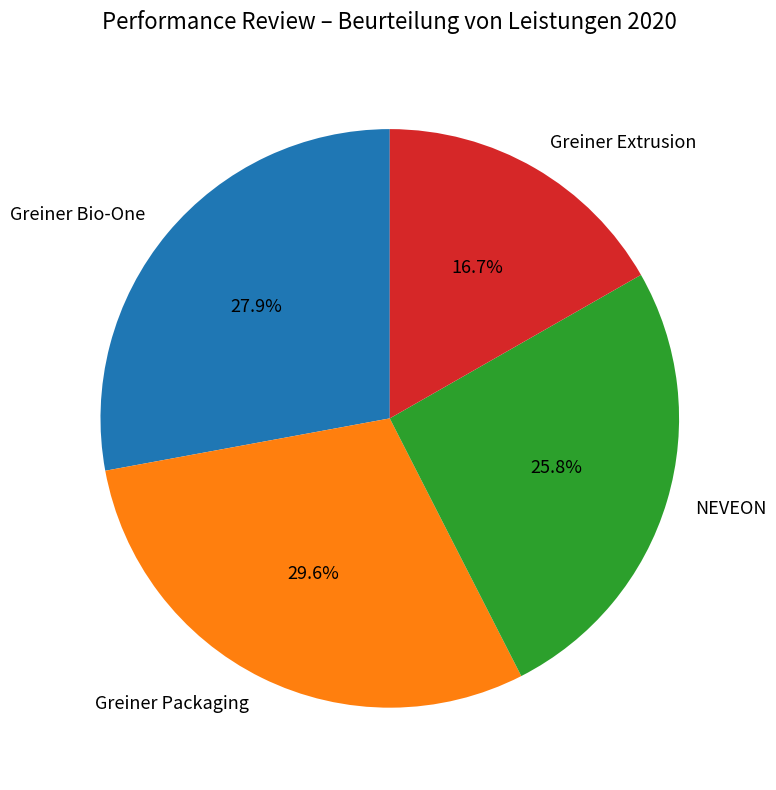

Combined, what portion of the pie is Greiner Extrusion and NEVEON?

42.5%